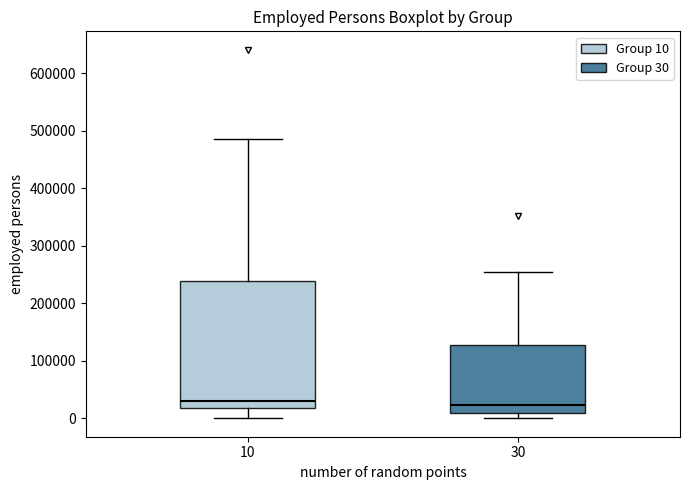

Reading left to right, transcribe this box plot: for each box, give where its median line is, the range the box spans, and where its two whiskers end, as read against the y-axis. The values are not printed on the chart, so give them approximately, as read against the axis.

10: median 30000, box 20000 to 240000, whiskers 0 to 490000
30: median 20000, box 10000 to 130000, whiskers 0 to 250000